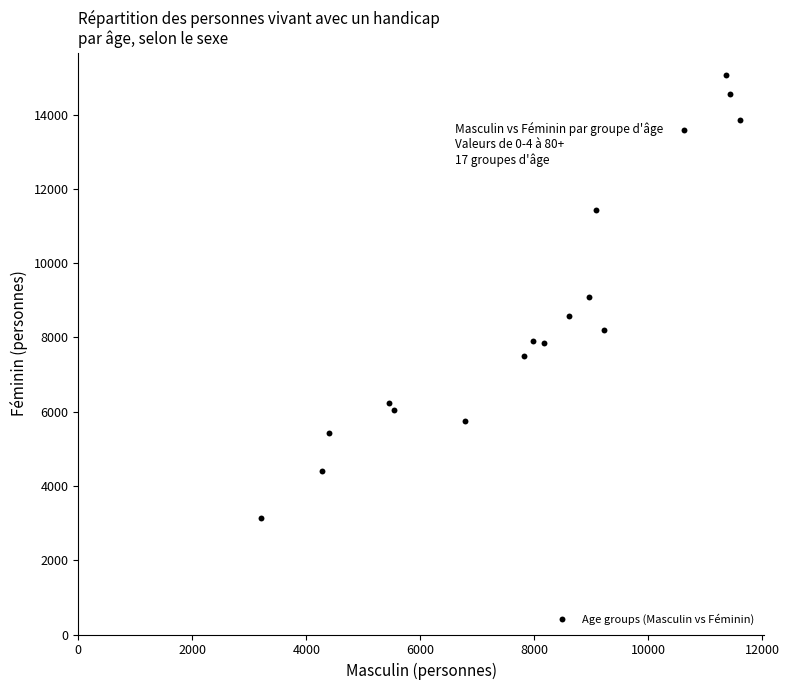

What is the range of X values (max minus min)?

8409